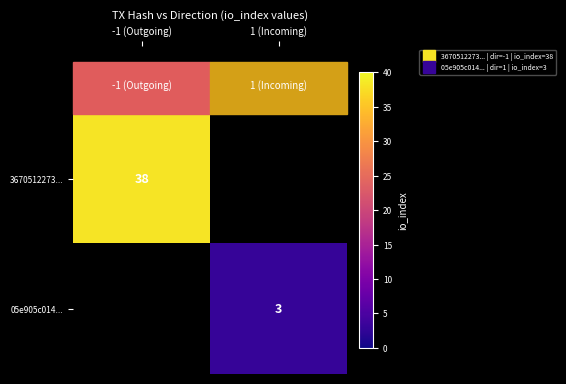

Rank the series by their average value, from highest to lowest.

3670512273..., 05e905c014...